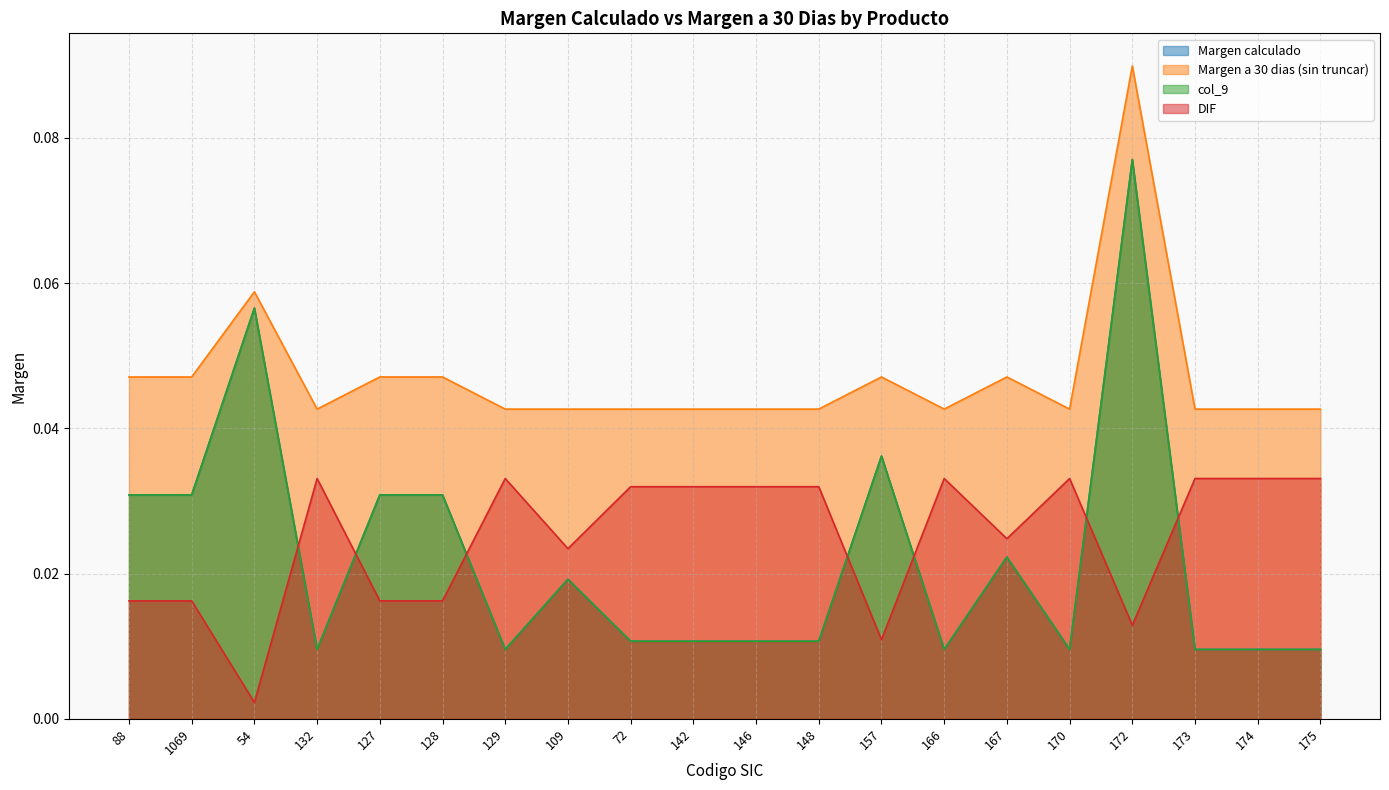

Does the chart display data point markers on the line(s)?

No